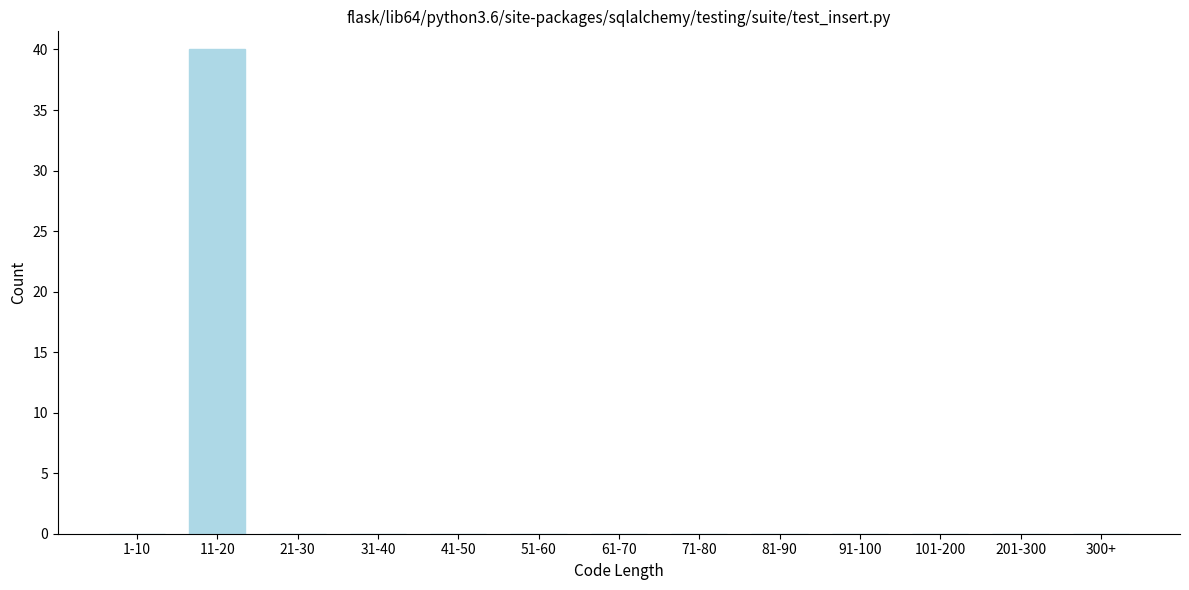

Reading left to right, what are all the values shown in this chart?

1-10=0	11-20=40	21-30=0	31-40=0	41-50=0	51-60=0	61-70=0	71-80=0	81-90=0	91-100=0	101-200=0	201-300=0	300+=0